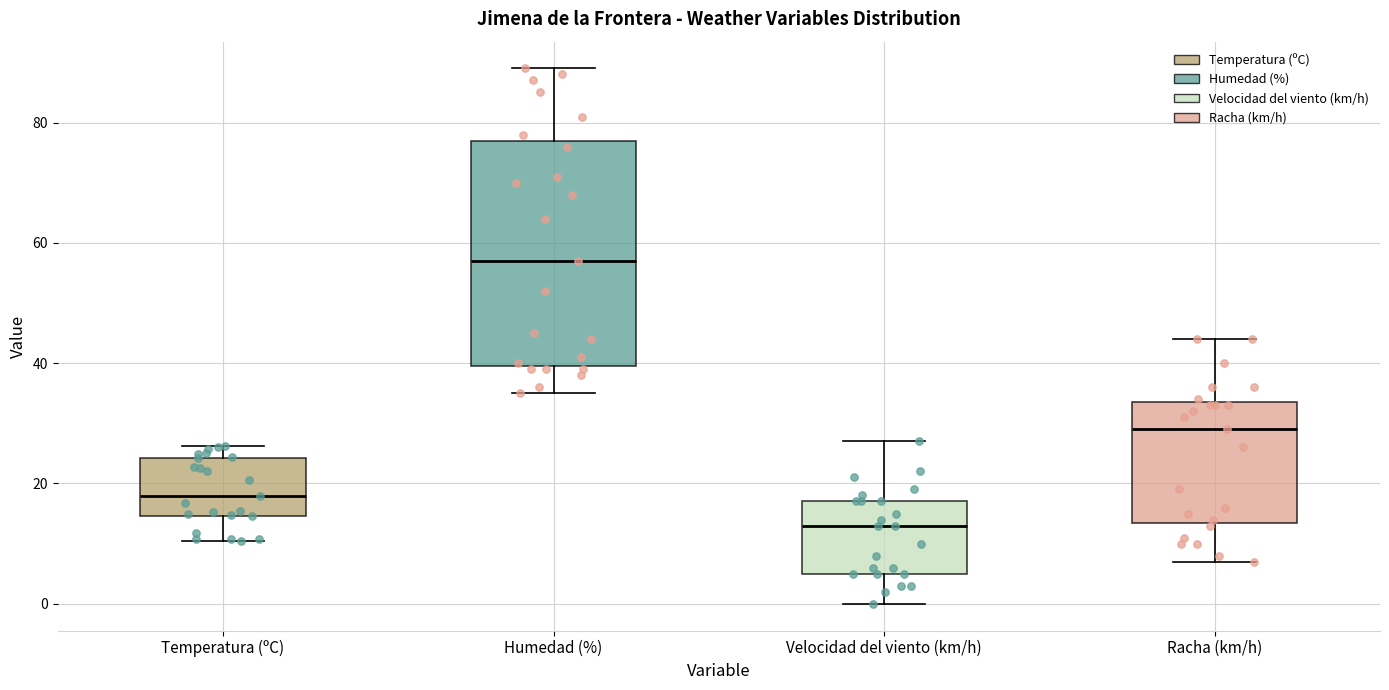

Where does the lower whisker of the box for Temperatura (ºC) end on the y-axis? The values are not printed on the chart, so give them approximately, as read against the axis.

10